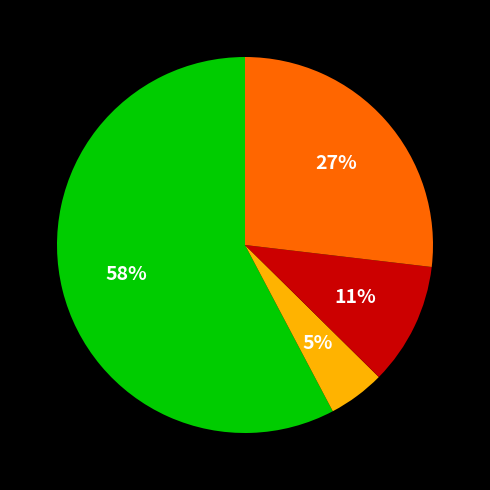

To the nearest percent, what is the average slice percentage?

25%